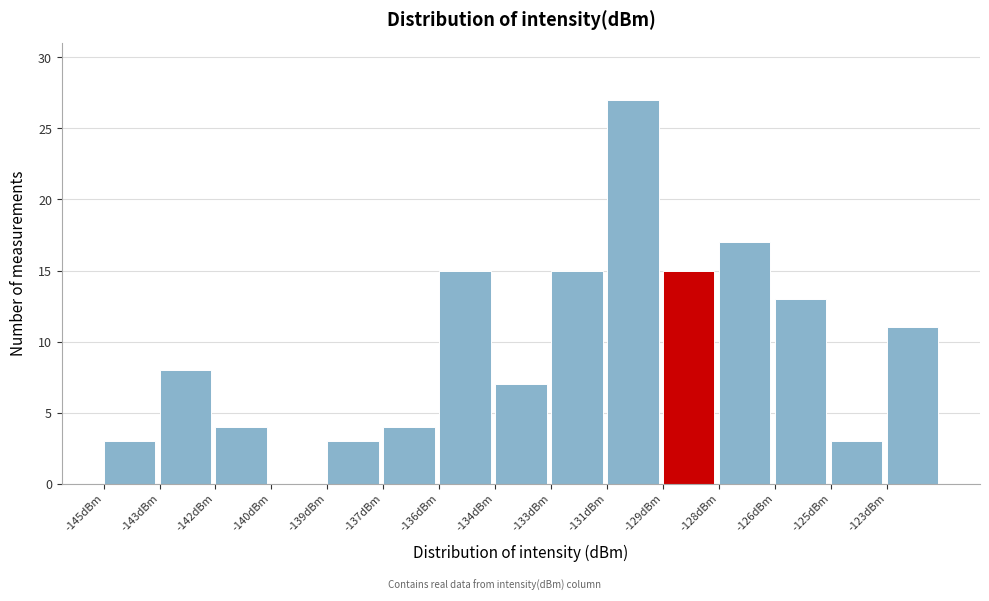

Reading left to right, transcribe all the data shown in this chart.

-145dBm=3	-143dBm=8	-142dBm=4	-140dBm=0	-139dBm=3	-137dBm=4	-136dBm=15	-134dBm=7	-133dBm=15	-131dBm=27	-129dBm=15	-128dBm=17	-126dBm=13	-125dBm=3	-123dBm=11